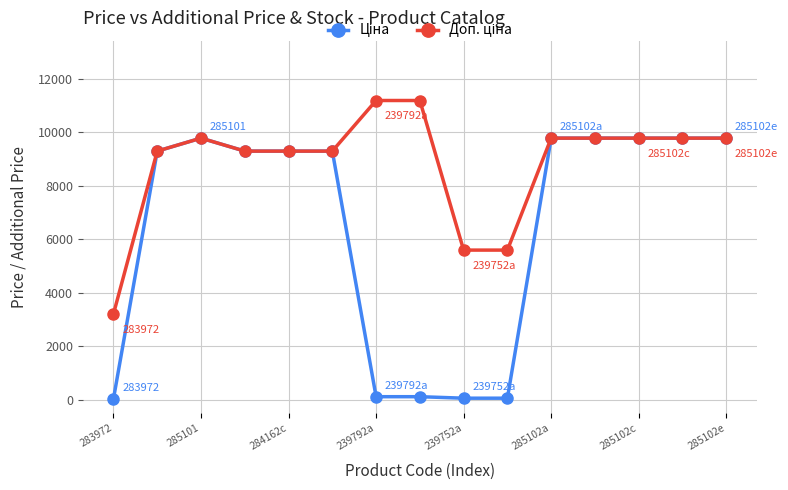

At how many categories does at least one series exceed 9005?

12